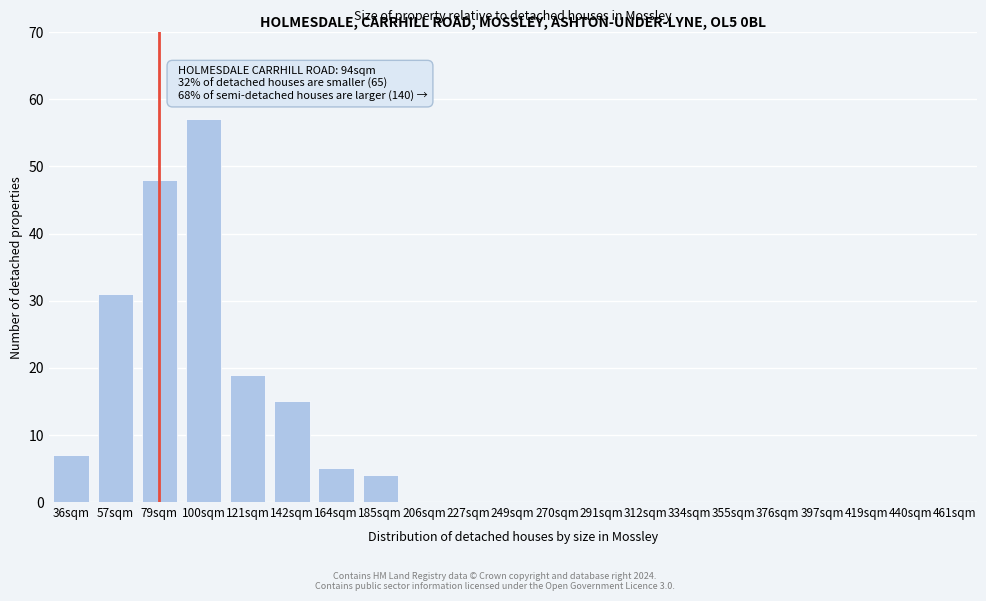

Reading left to right, what are all the values shown in this chart?

36sqm=7	57sqm=31	79sqm=48	100sqm=57	121sqm=19	142sqm=15	164sqm=5	185sqm=4	206sqm=0	227sqm=0	249sqm=0	270sqm=0	291sqm=0	312sqm=0	334sqm=0	355sqm=0	376sqm=0	397sqm=0	419sqm=0	440sqm=0	461sqm=0